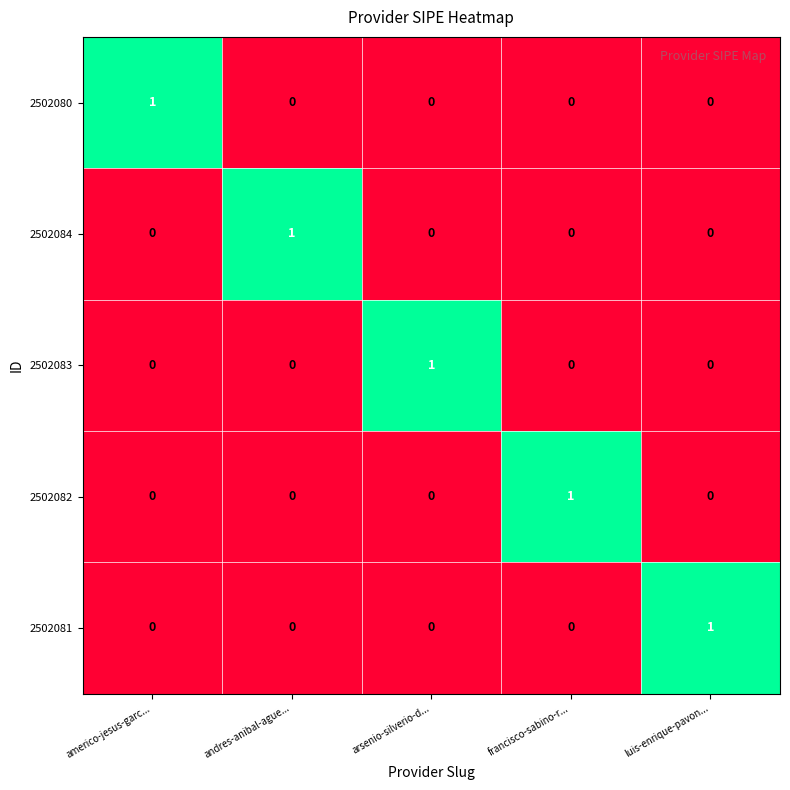

Count the 2502084 values in the range 0 to 1.

5